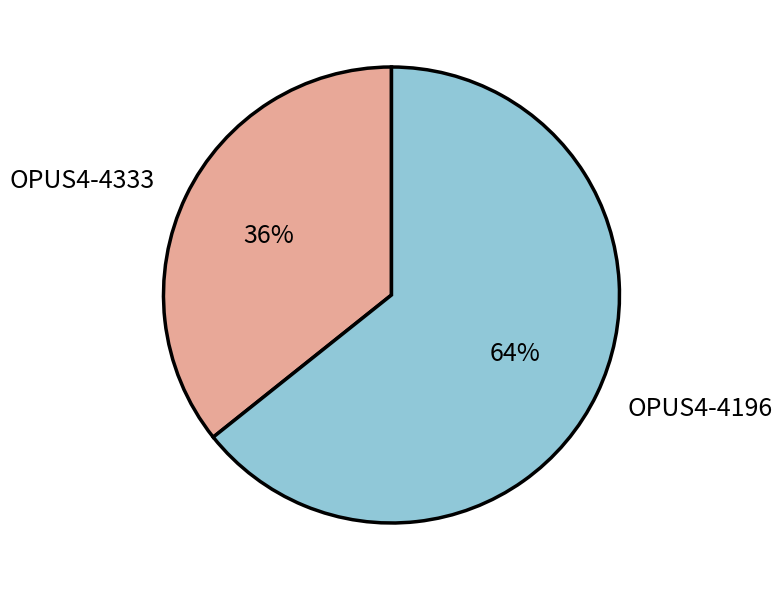

Do OPUS4-4333 and OPUS4-4196 together represent more than half of the pie?

Yes